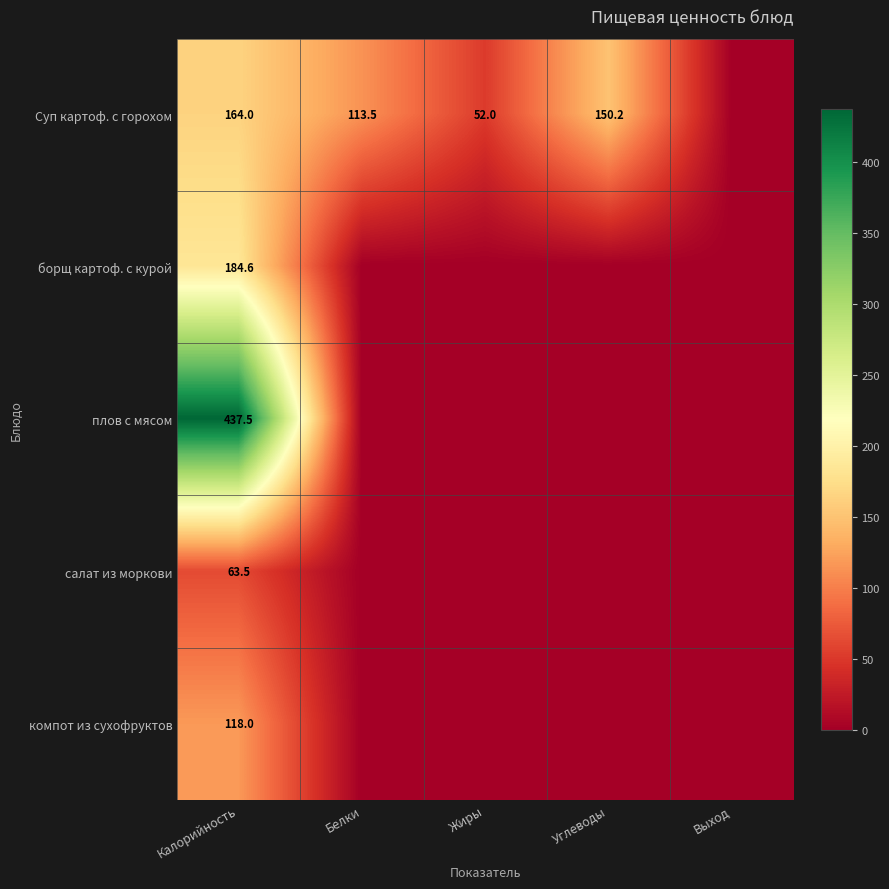

What is the spread (max minus min) of values at Калорийность?

374.0